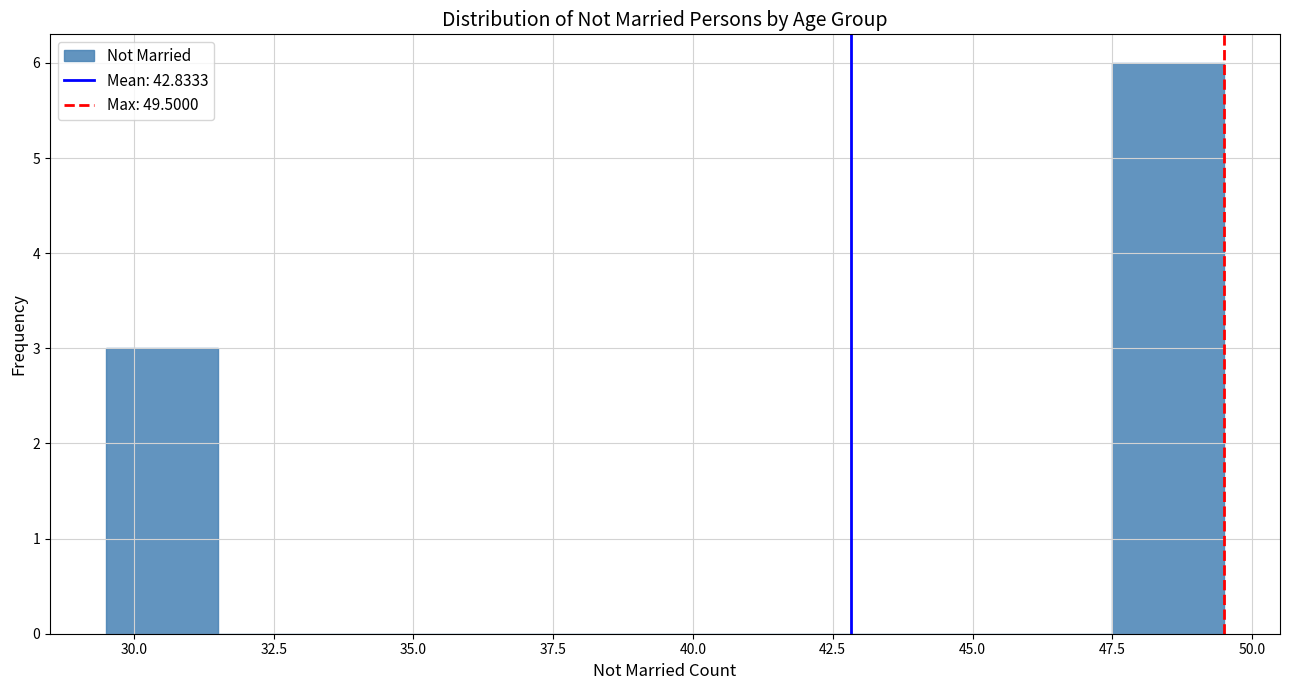

Reading left to right, transcribe this chart: for each bar, give the range it covers on the x-axis and its height. The values are not printed on the chart, so give them approximately, as read against the axis.

29.5 to 31.5: 3
31.5 to 33.5: 0
33.5 to 35.5: 0
35.5 to 37.5: 0
37.5 to 39.5: 0
39.5 to 41.5: 0
41.5 to 43.5: 0
43.5 to 45.5: 0
45.5 to 47.5: 0
47.5 to 49.5: 6